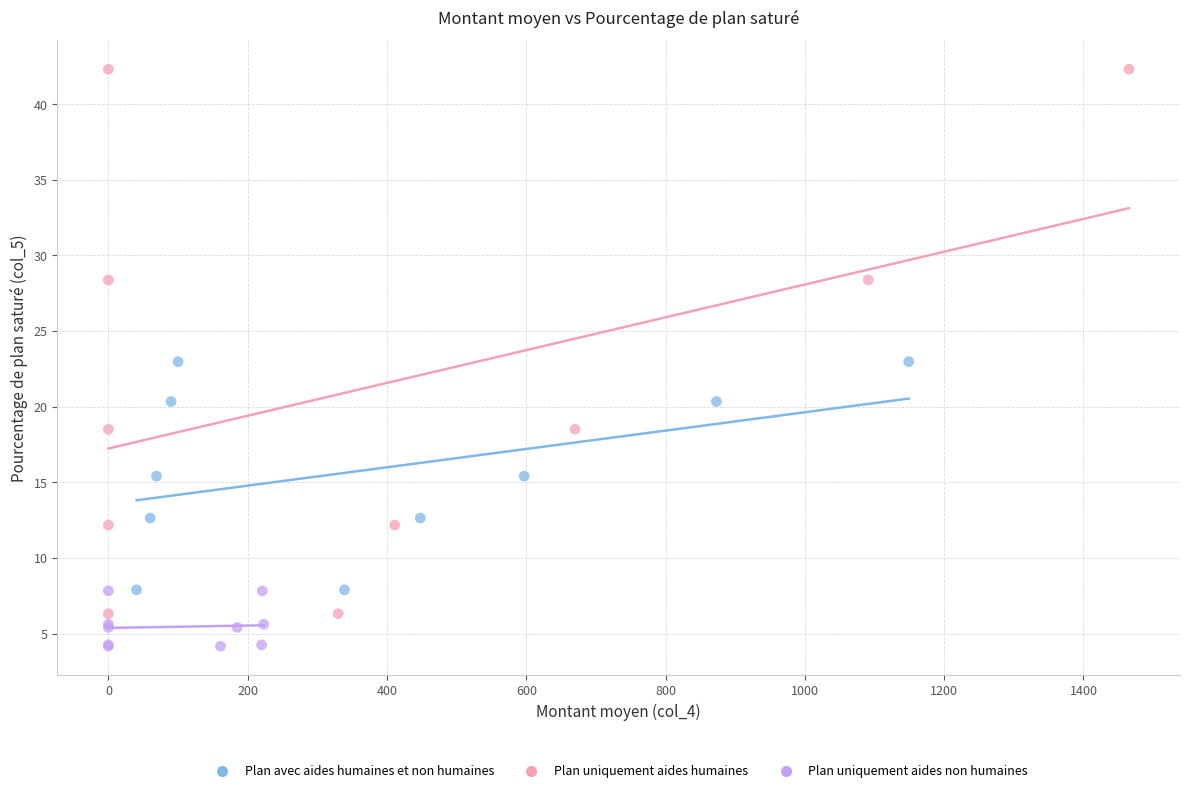

What are all the series names shown in the legend?

Plan avec aides humaines et non humaines, Plan uniquement aides humaines, Plan uniquement aides non humaines